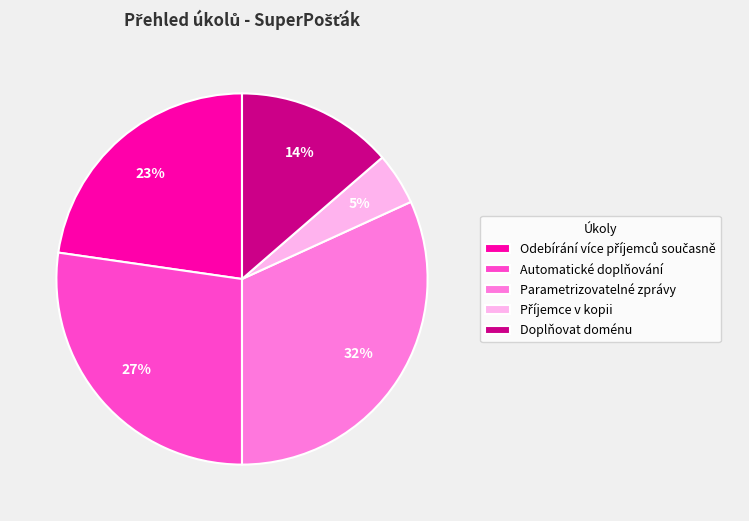

Does Parametrizovatelné zprávy represent more than half of the total?

No